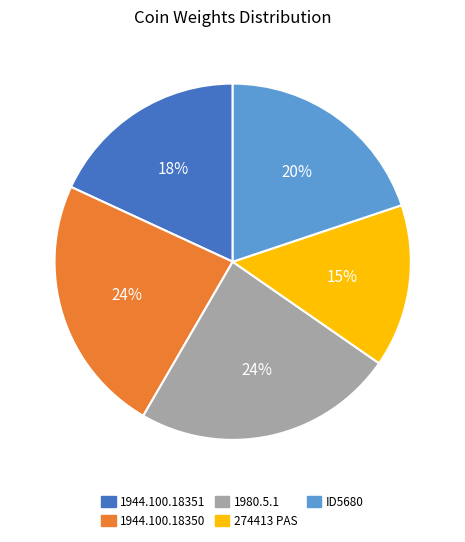

To the nearest percent, what is the difference between the largest and smallest slice percentages?

9%